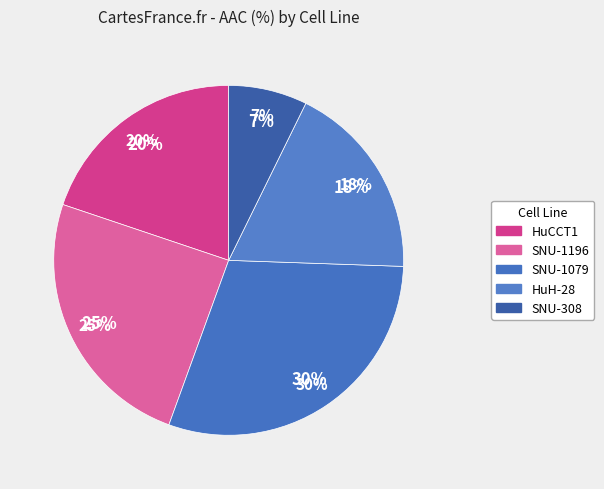

What percentage is the SNU-1079 slice, to the nearest percent?

30%